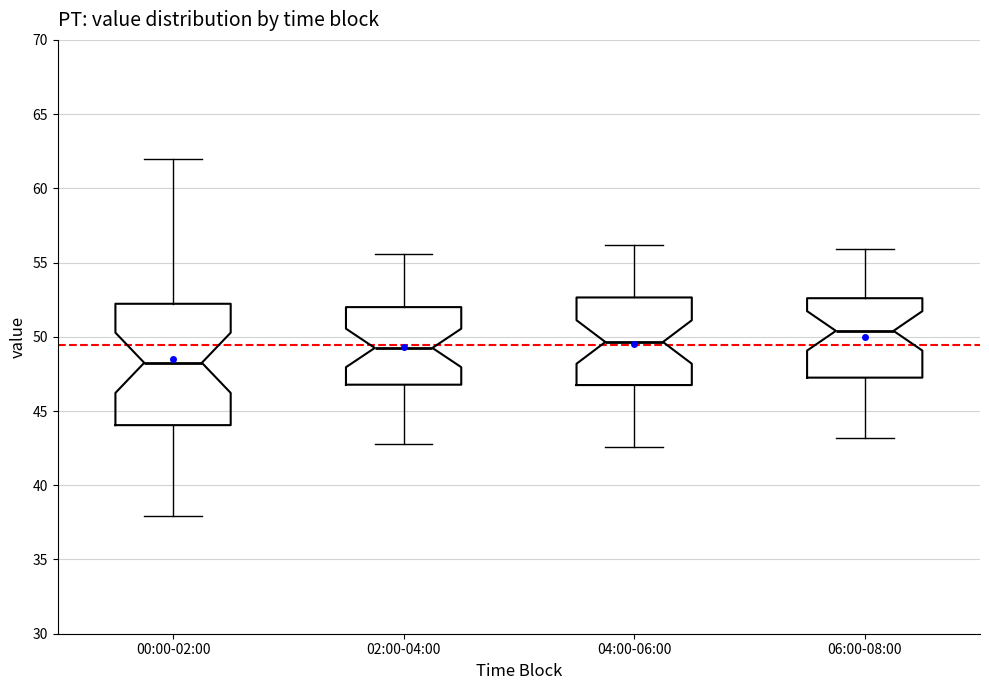

Reading left to right, transcribe this box plot: for each box, give where its median line is, the range the box spans, and where its two whiskers end, as read against the y-axis. The values are not printed on the chart, so give them approximately, as read against the axis.

00:00-02:00: median 48.5, box 44.0 to 52.0, whiskers 38.0 to 62.0
02:00-04:00: median 49.5, box 47.0 to 52.0, whiskers 43.0 to 55.5
04:00-06:00: median 49.5, box 47.0 to 52.5, whiskers 42.5 to 56.0
06:00-08:00: median 50.5, box 47.5 to 52.5, whiskers 43.0 to 56.0